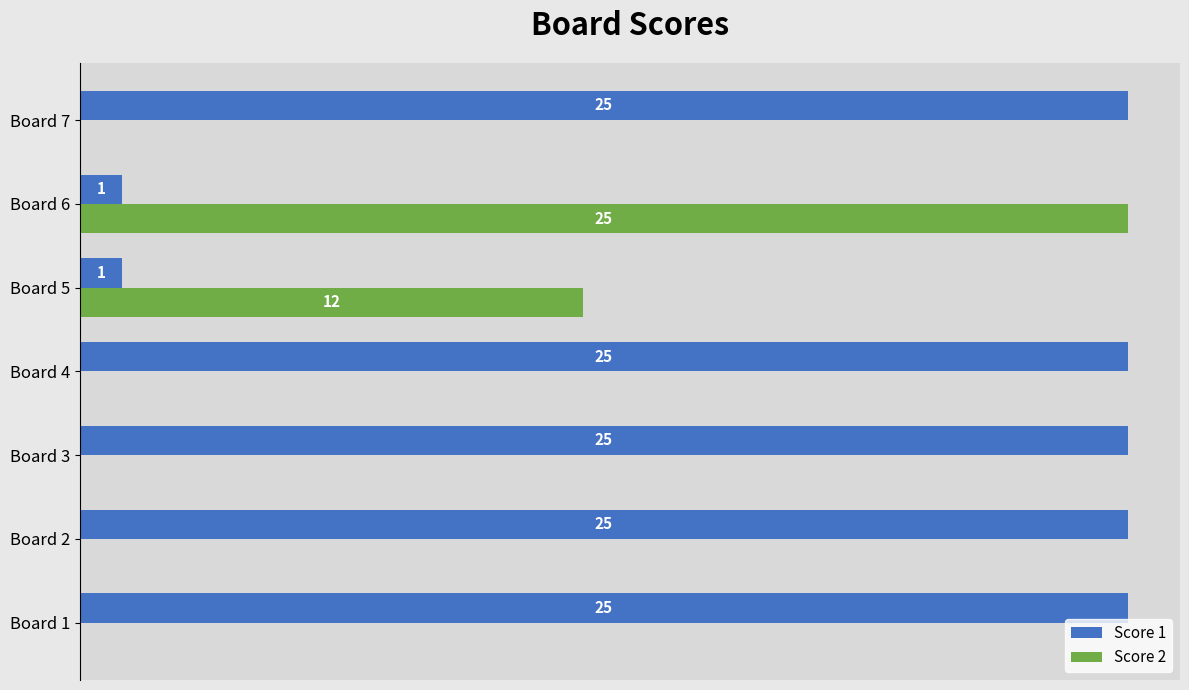

Which series has the largest range (max minus min)?

Score 2